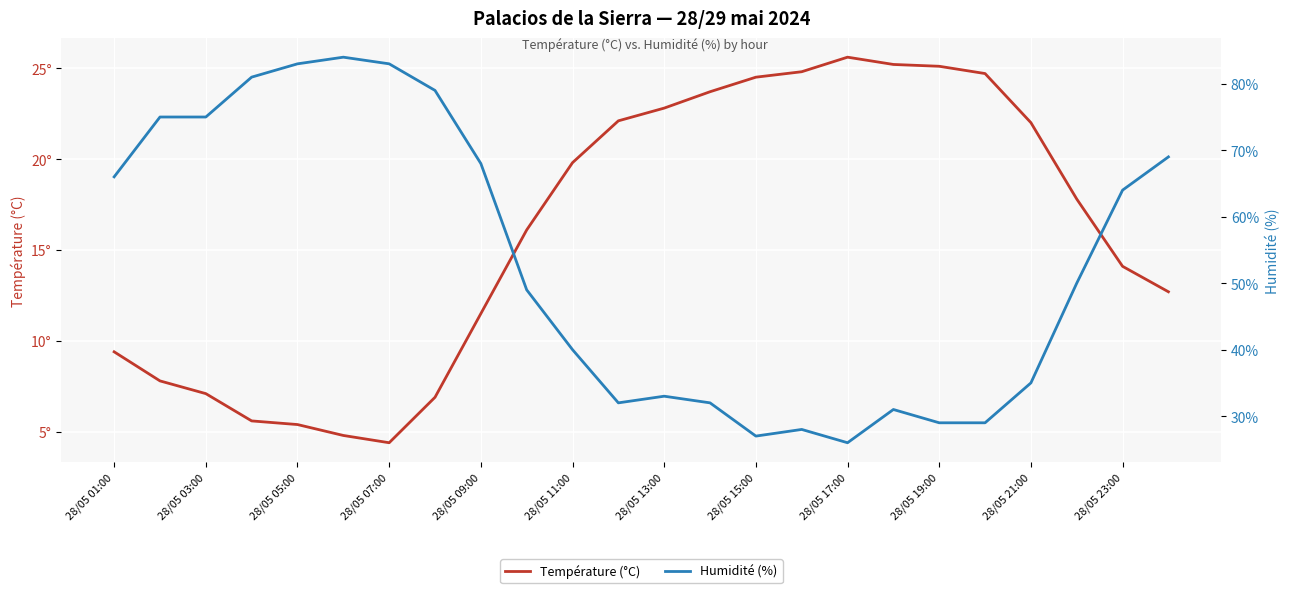

What is the sum of all Humidité (%) values?

1268.0